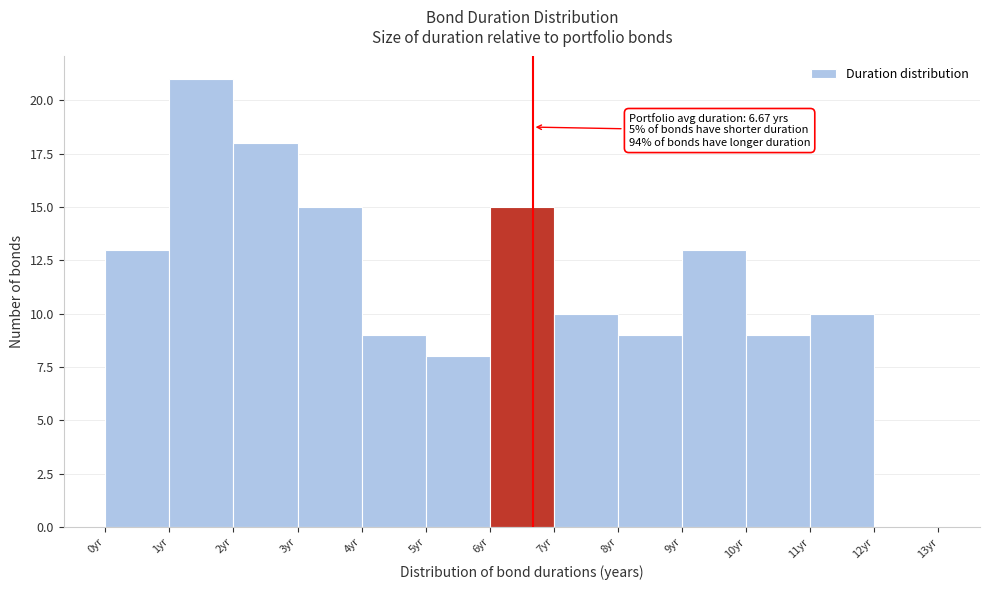

Over which range of the x-axis is the bar tallest?

1 to 2